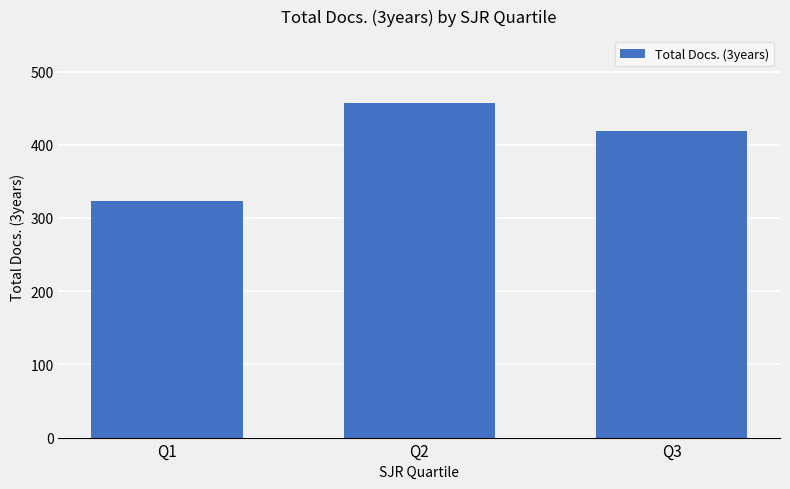

Rank the categories by value from highest to lowest.

Q2, Q3, Q1